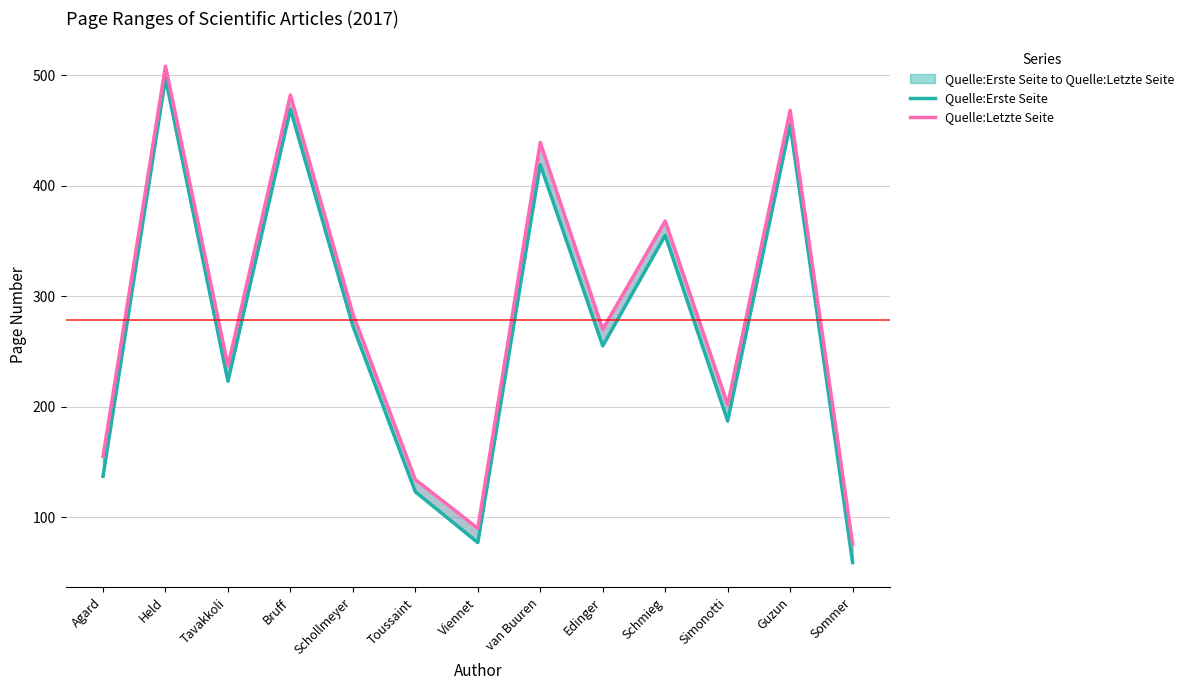

What is the greatest value displayed?

508